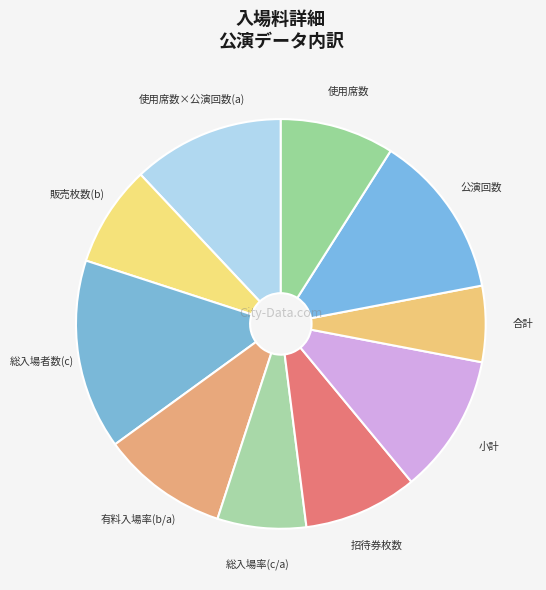

Does any single category account for the majority?

No